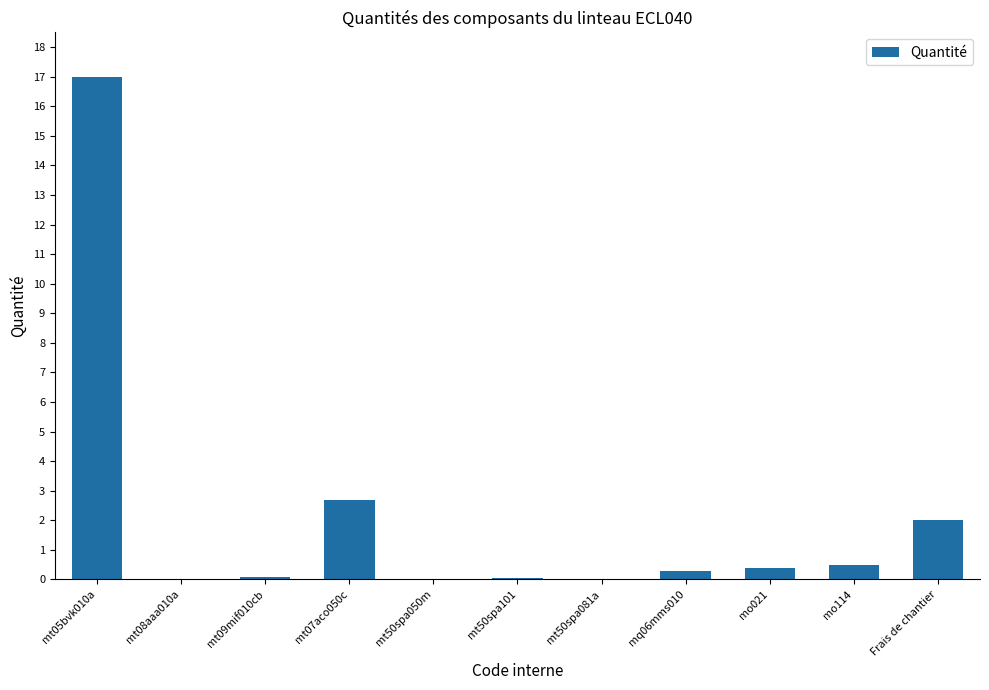

Which label corresponds to the largest value in the chart?

mt05bvk010a